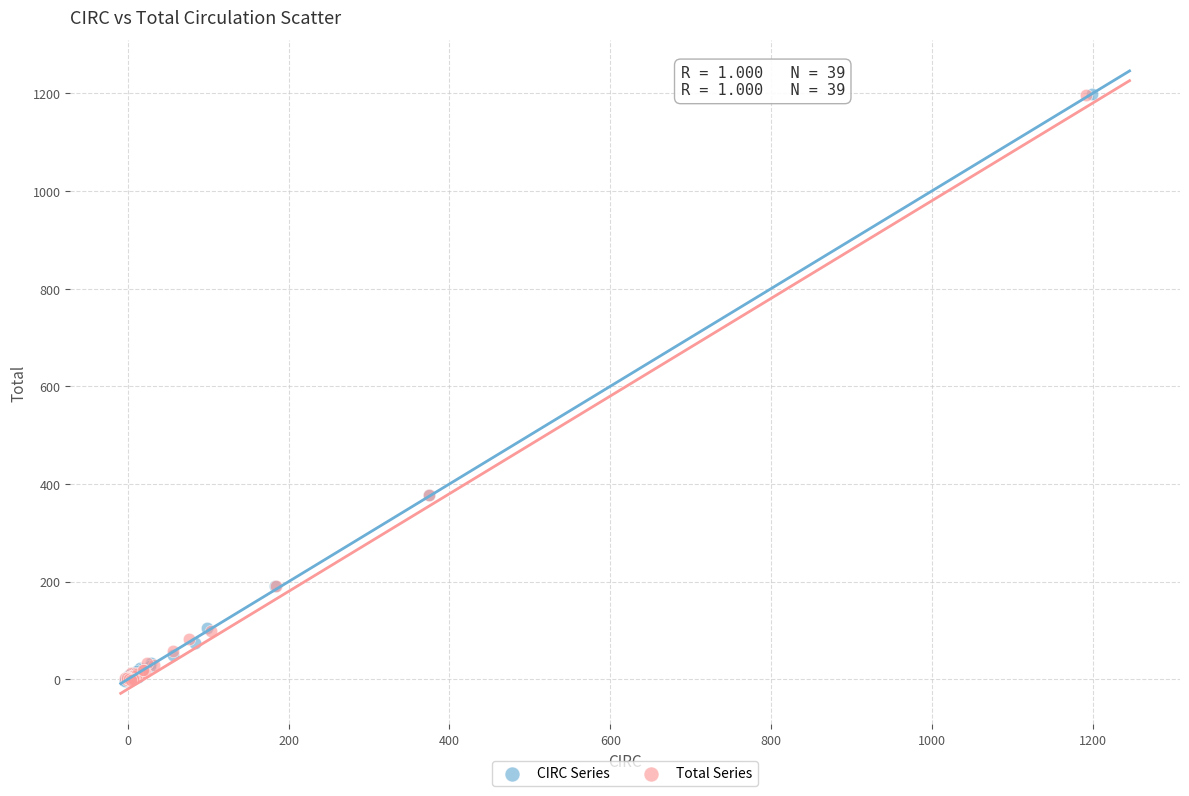

What are all the series names shown in the legend?

CIRC Series, Total Series